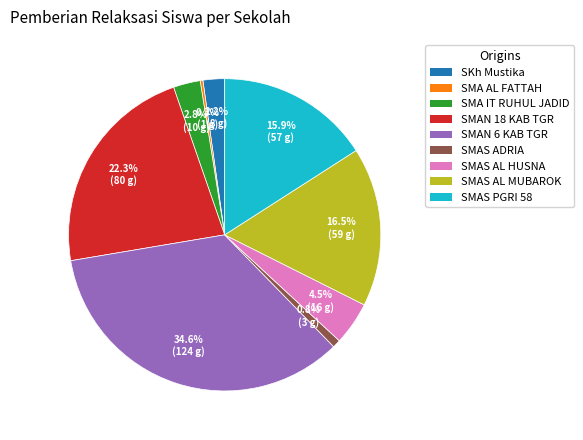

How many segments does this pie chart have?

9